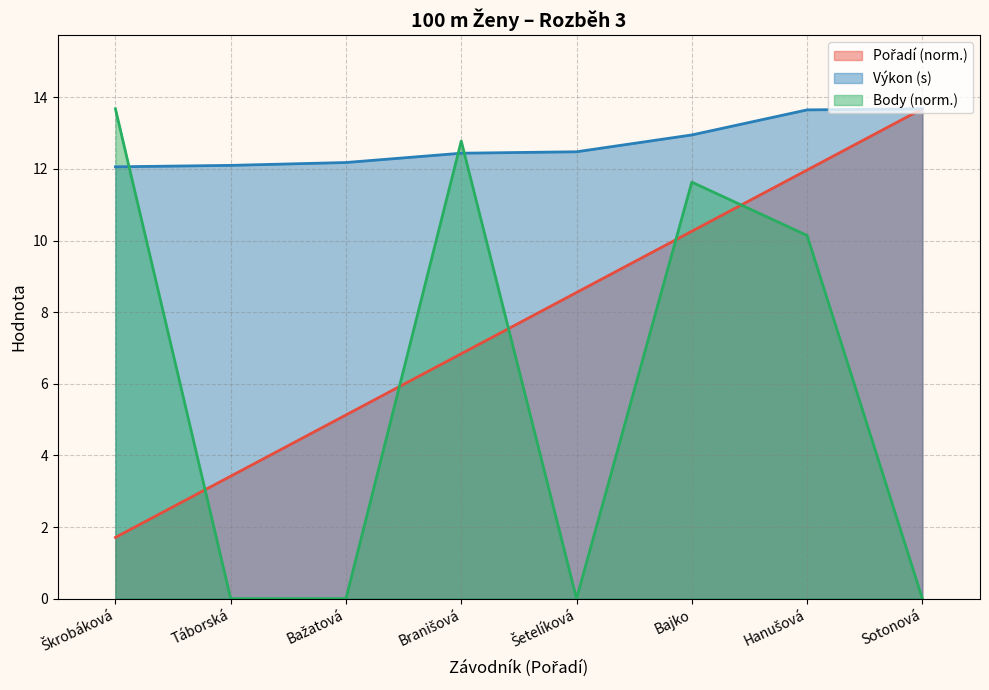

What is the highest value of the Pořadí series?

13.7